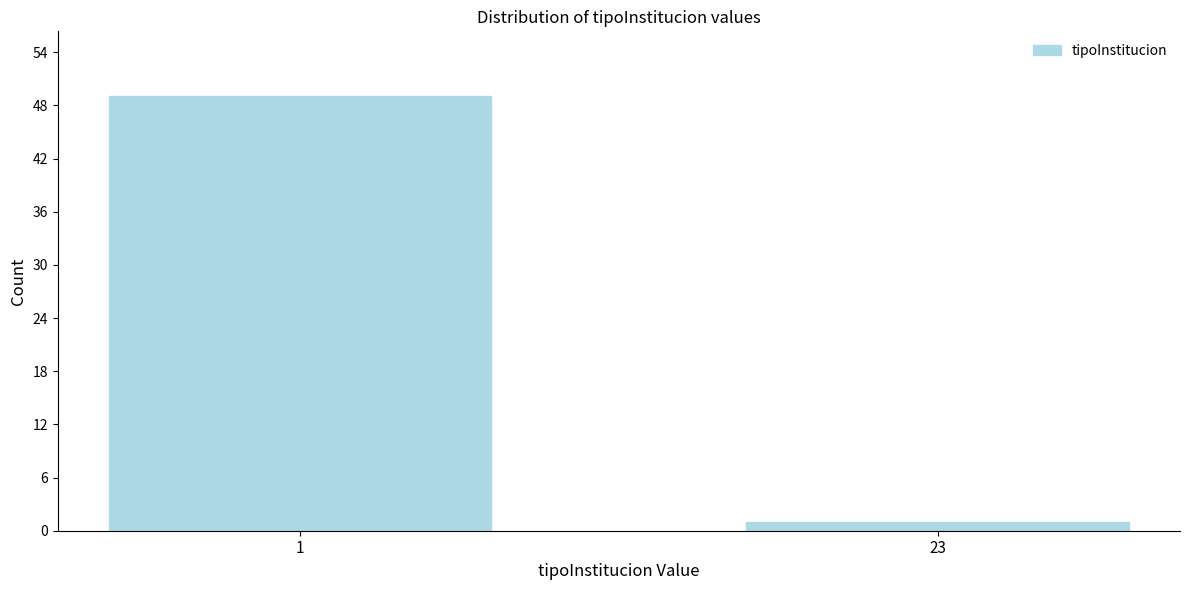

Reading left to right, extract all data points from this chart.

1=49	23=1